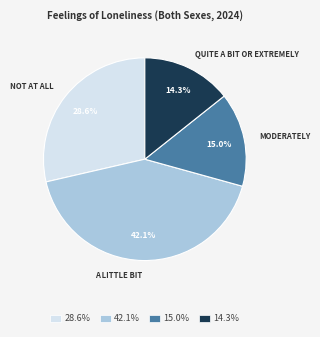

Which slice is the smallest?

14.3%